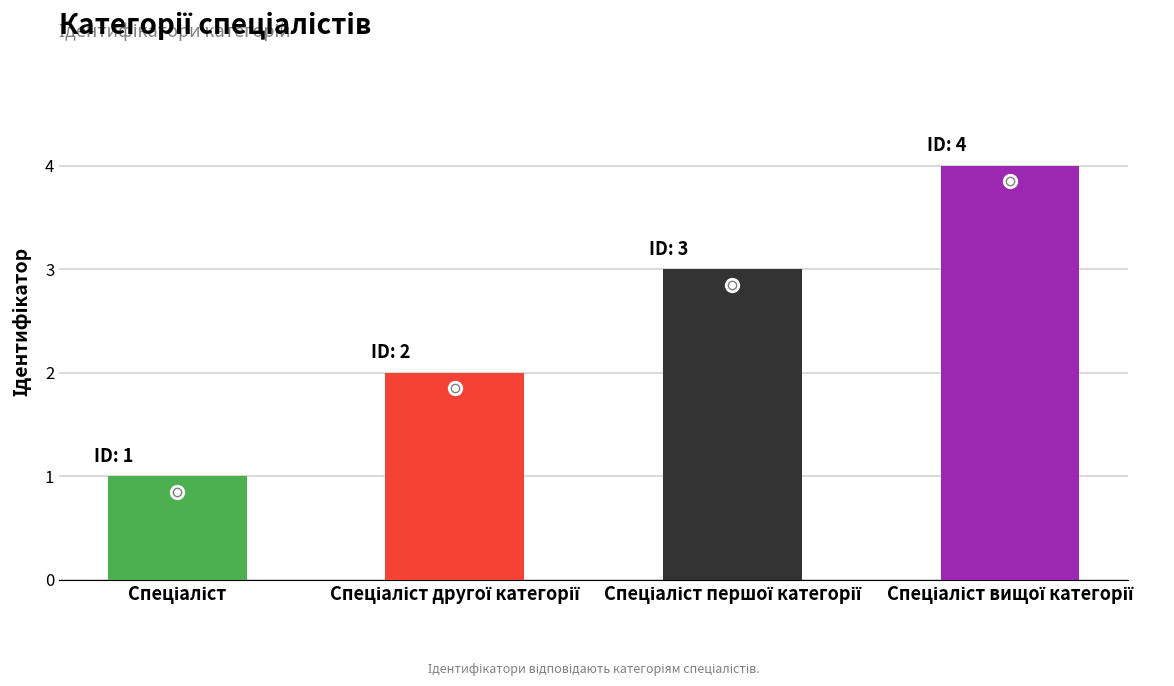

Rank the categories by value from lowest to highest.

Спеціаліст, Спеціаліст другої категорії, Спеціаліст першої категорії, Спеціаліст вищої категорії